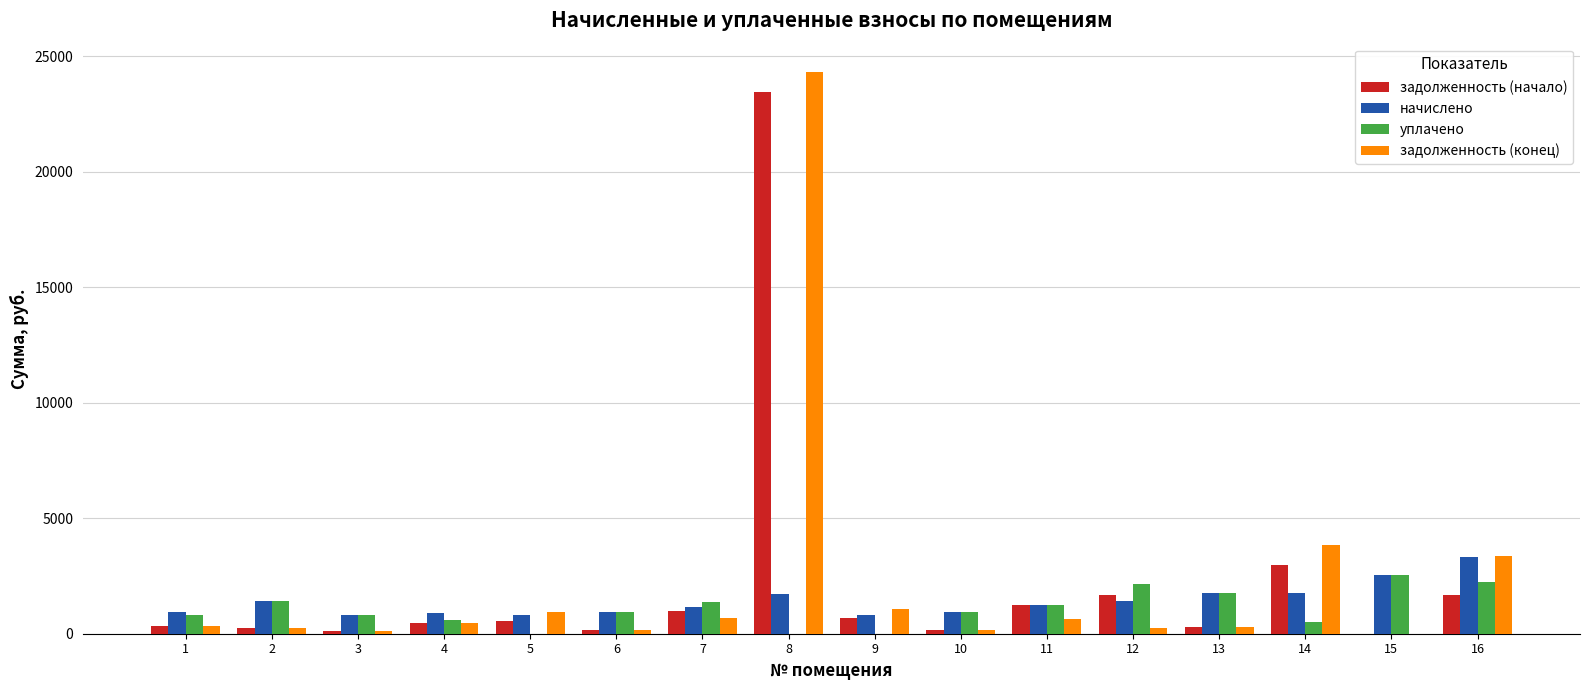

Is the value of задолженность (начало) at 13 greater than the value of начислено at 16?

No